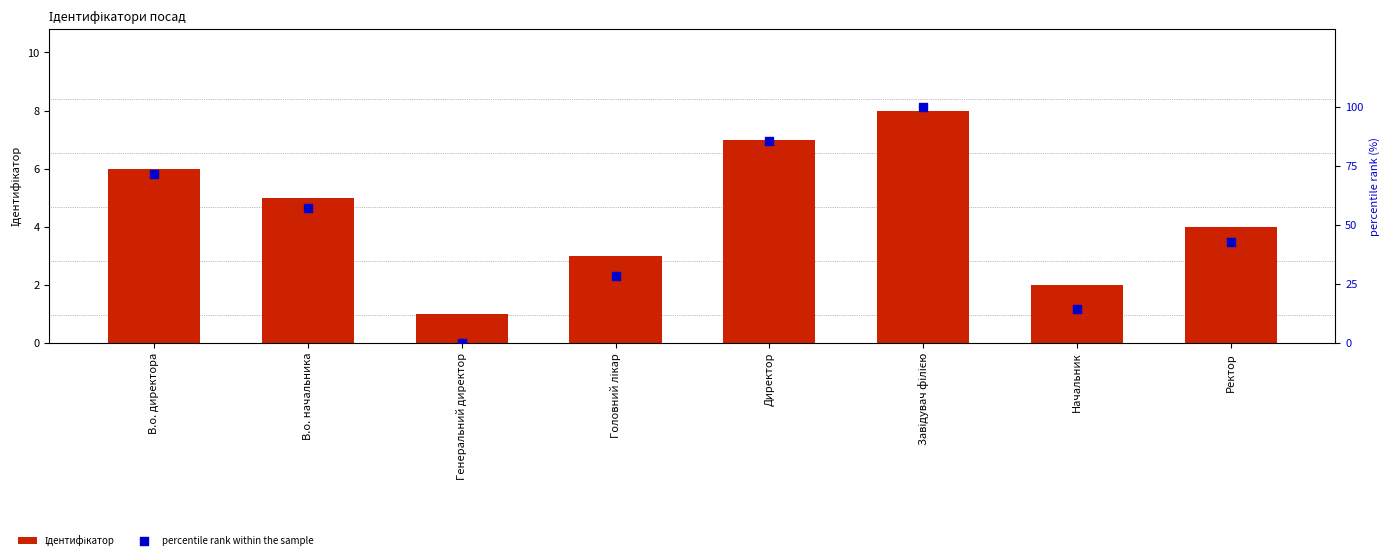

Which series has the largest total across all categories?

percentile rank within the sample